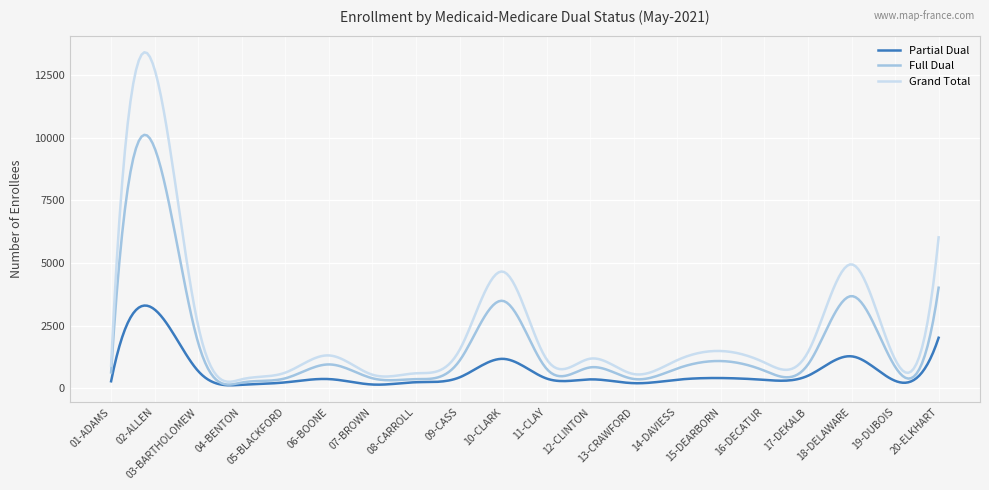

What is the maximum value shown in the chart?

13414.7